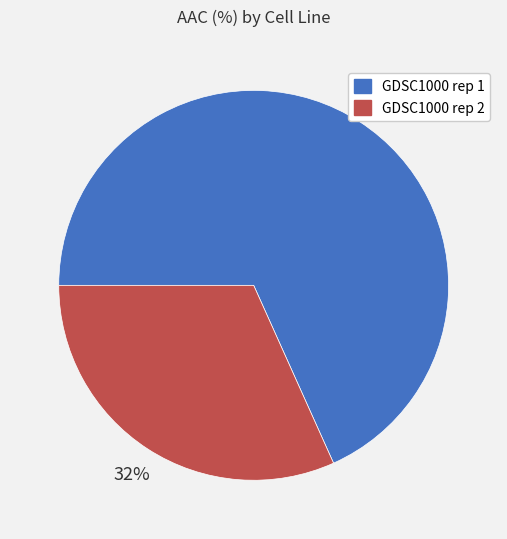

Which category has the biggest portion of the pie?

GDSC1000 rep 1